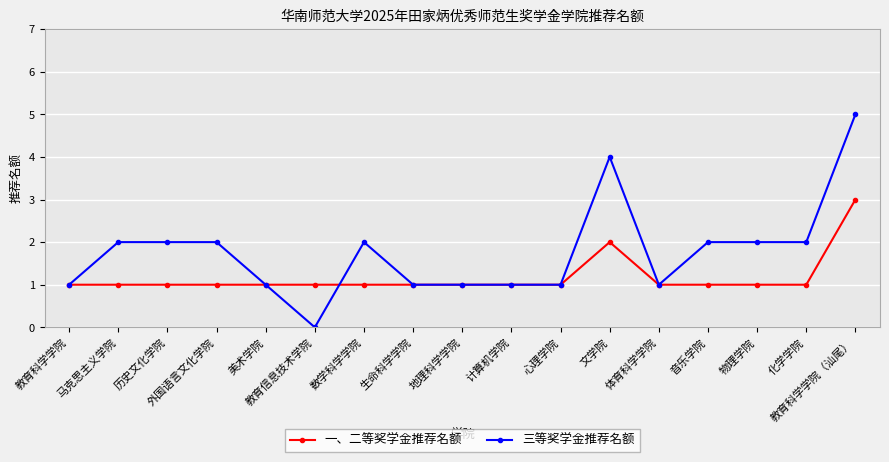

True or false: 三等奖学金推荐名额 has more than 0 points higher than both neighbors.

True